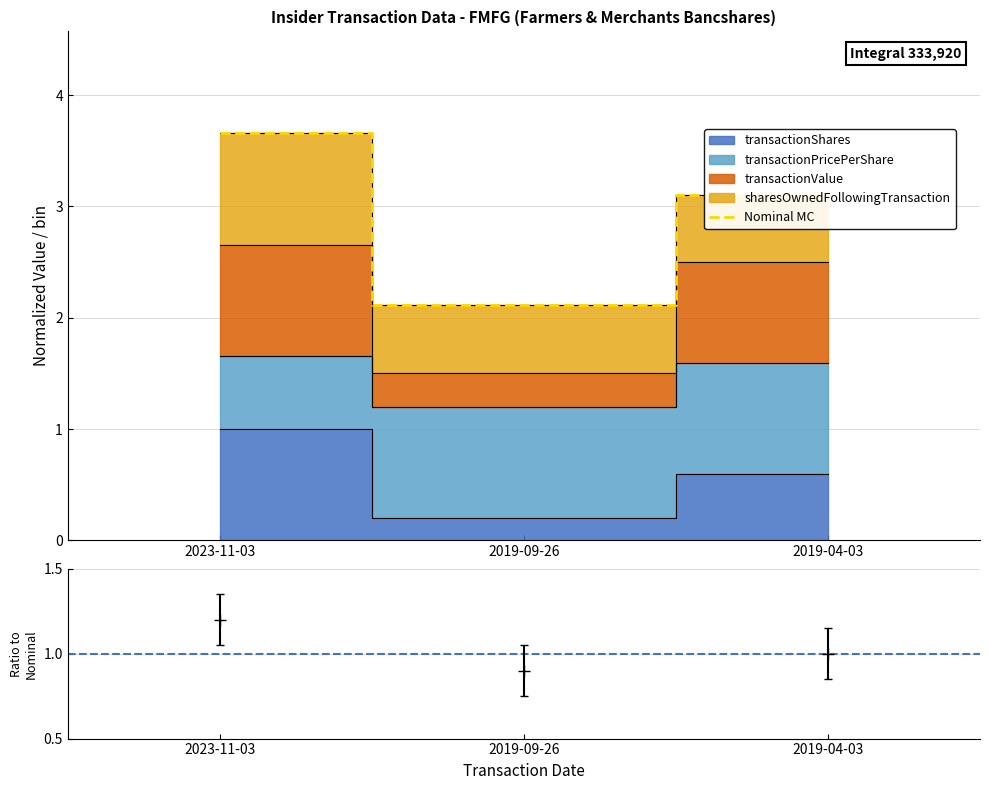

At which category does the chart reach its peak across all series?

2023-11-03